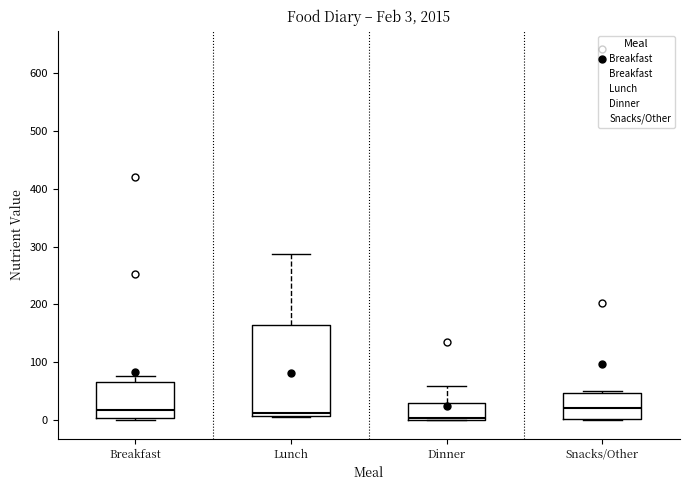

Which box is the tallest, from its lower edge to its upper edge?

Lunch